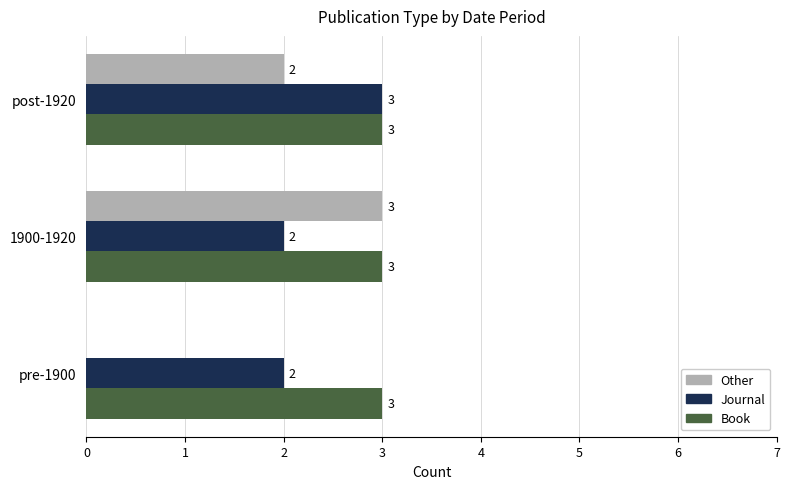

Is the value of Book at post-1920 greater than the value of Journal at pre-1900?

Yes